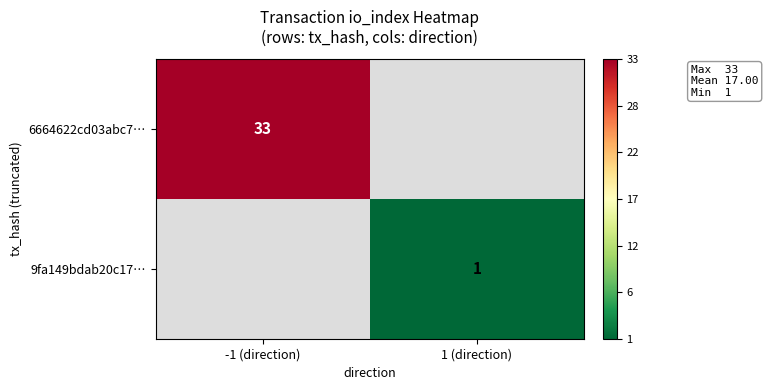

Is it true that 6664622cd03abc7… equals 33 at -1 (direction)?

True